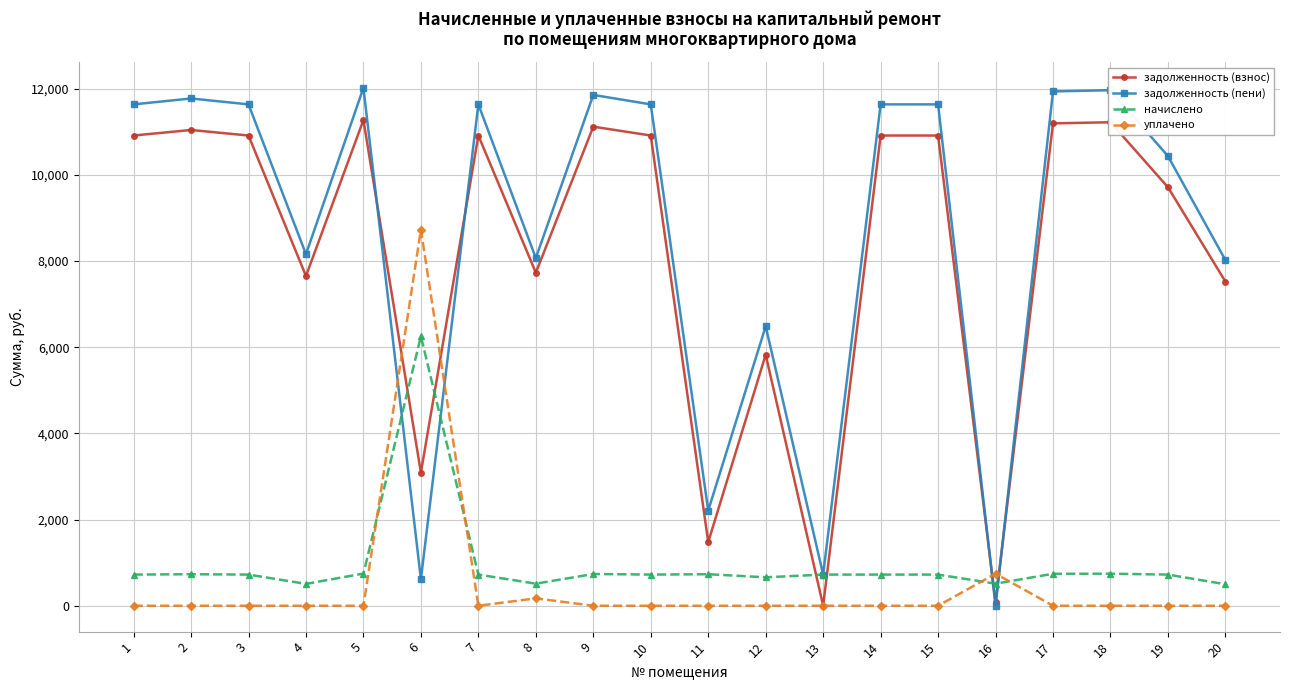

Rank the series at 1 from lowest to highest value.

уплачено, начислено, задолженность (взнос), задолженность (пени)